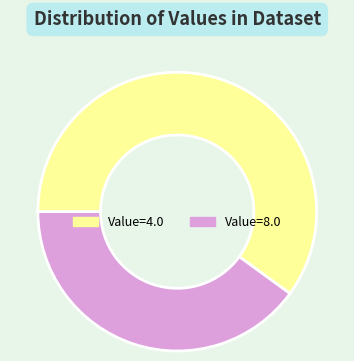

Do Value=4.0 and Value=8.0 together represent more than half of the pie?

Yes